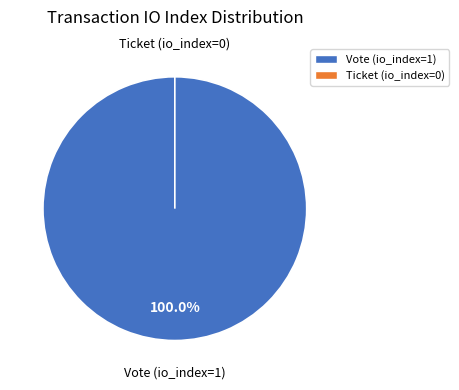

Which has a higher value, Vote (io_index=1) or Ticket (io_index=0)?

Vote (io_index=1)